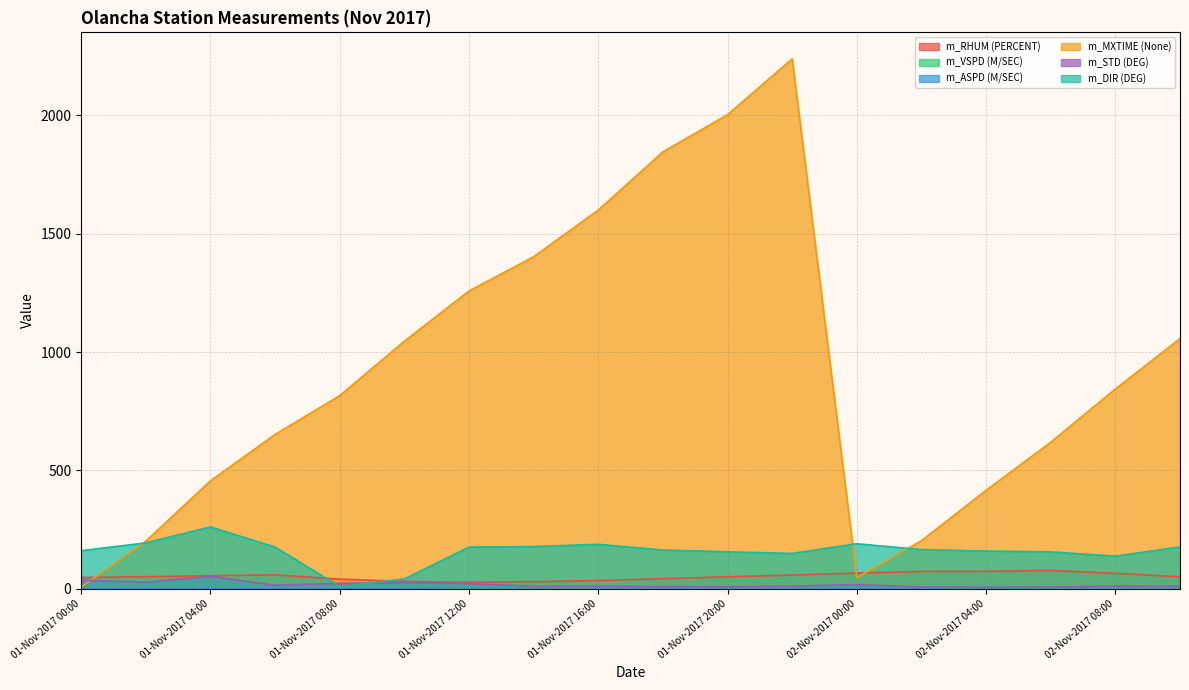

Which series changed the most between 01-Nov-2017 04:00 and 01-Nov-2017 18:00?

m_MXTIME (None)